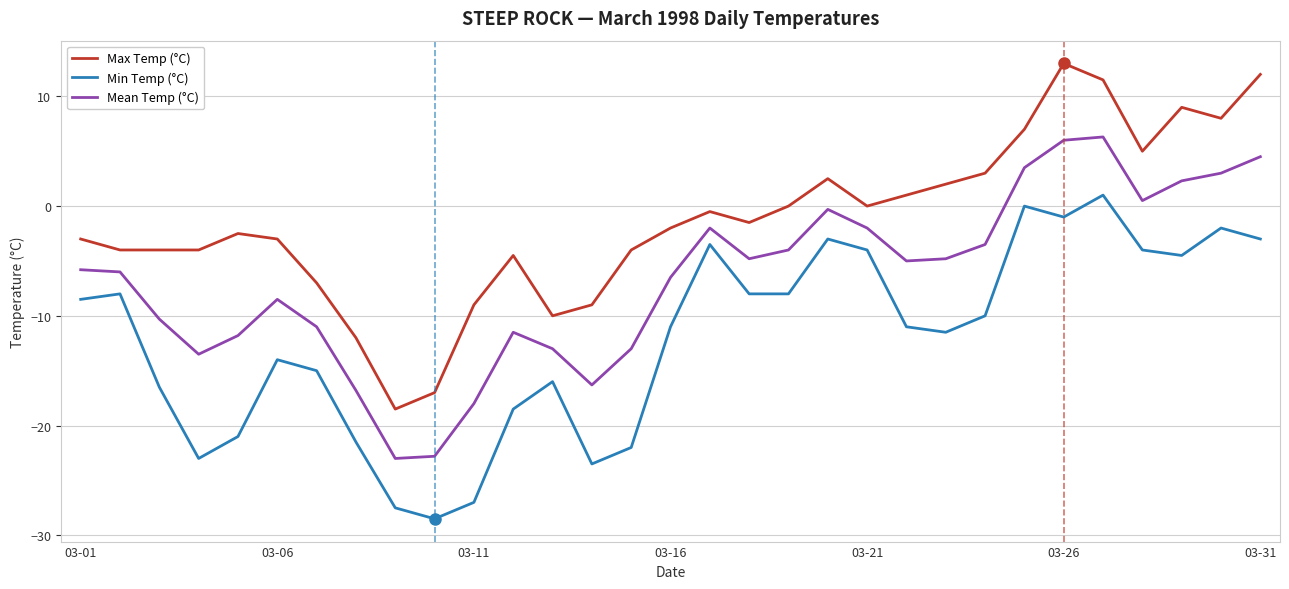

Rank the series by their average value, from lowest to highest.

Min Temp (°C), Mean Temp (°C), Max Temp (°C)